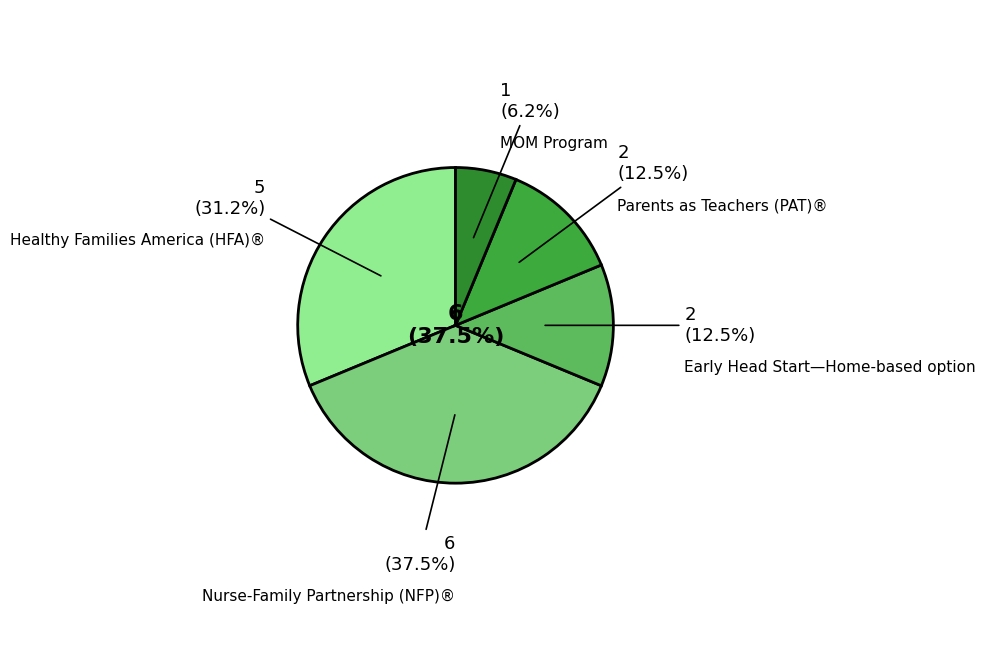

What is the largest slice in the pie chart?

Nurse-Family Partnership (NFP)®